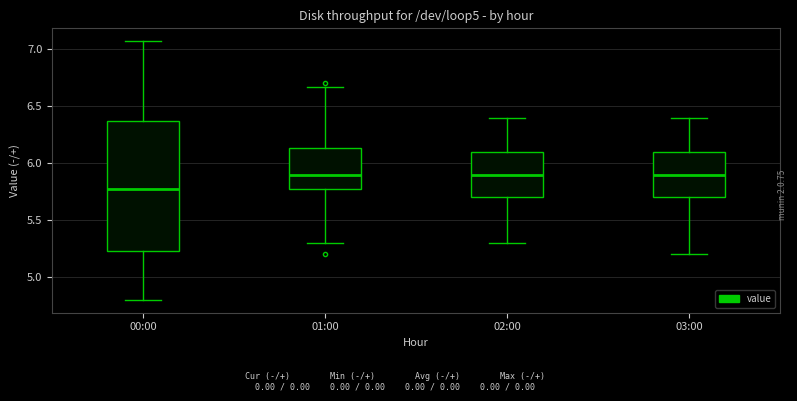

Reading left to right, read every box against the y-axis: the position of its median line, the range the box covers, and the ends of its whiskers. The values are not printed on the chart, so give them approximately, as read against the axis.

00:00: median 5.75, box 5.25 to 6.35, whiskers 4.80 to 7.05
01:00: median 5.90, box 5.75 to 6.15, whiskers 5.30 to 6.65
02:00: median 5.90, box 5.70 to 6.10, whiskers 5.30 to 6.40
03:00: median 5.90, box 5.70 to 6.10, whiskers 5.20 to 6.40